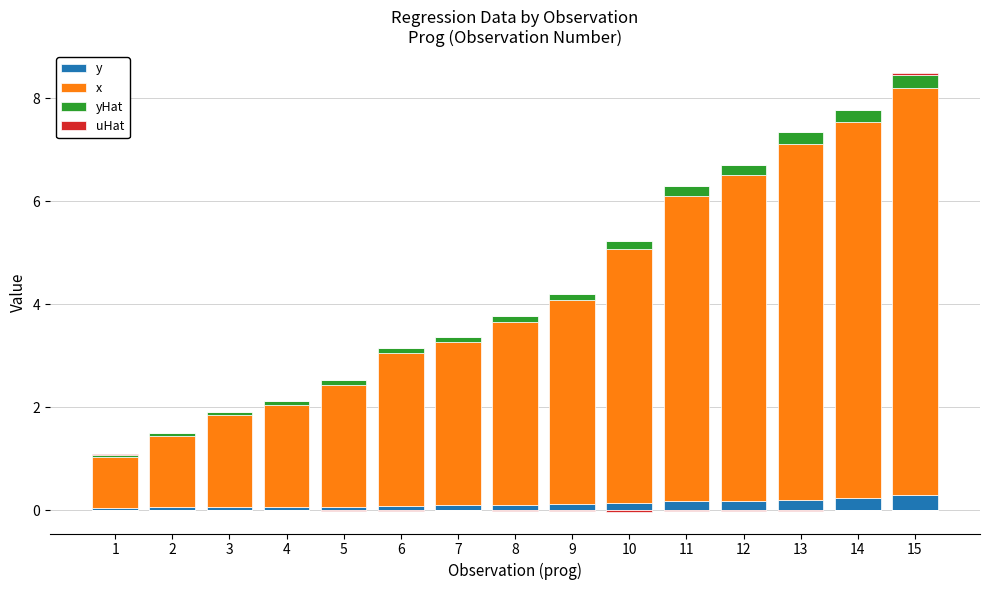

What is the difference between the highest and lowest values at 14?

7.3